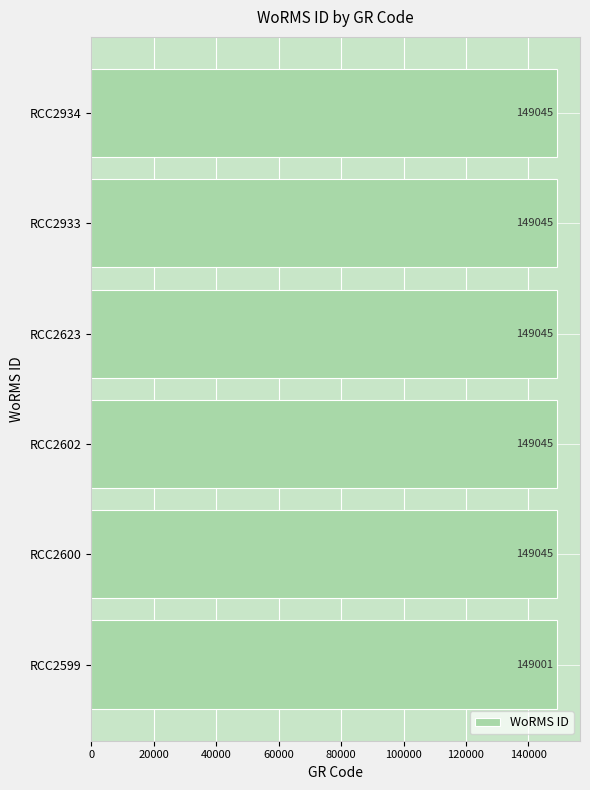

Does the chart contain any negative values?

No